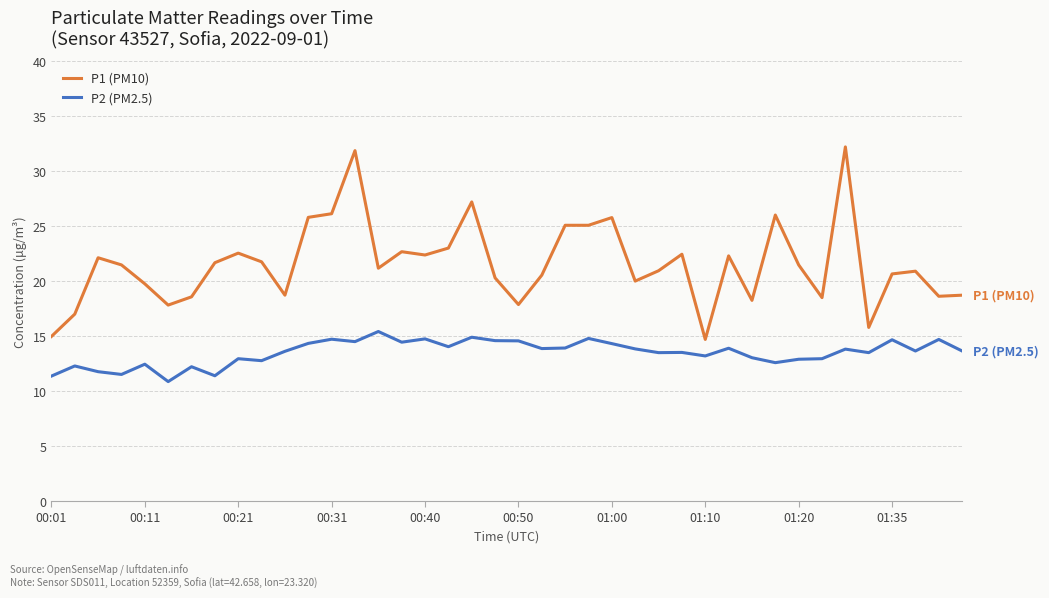

At how many categories does at least one series exceed 14?

40